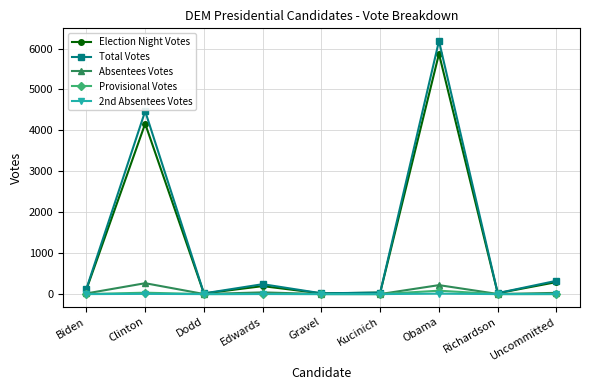

True or false: Absentees Votes has a value of 1 at Kucinich.

True